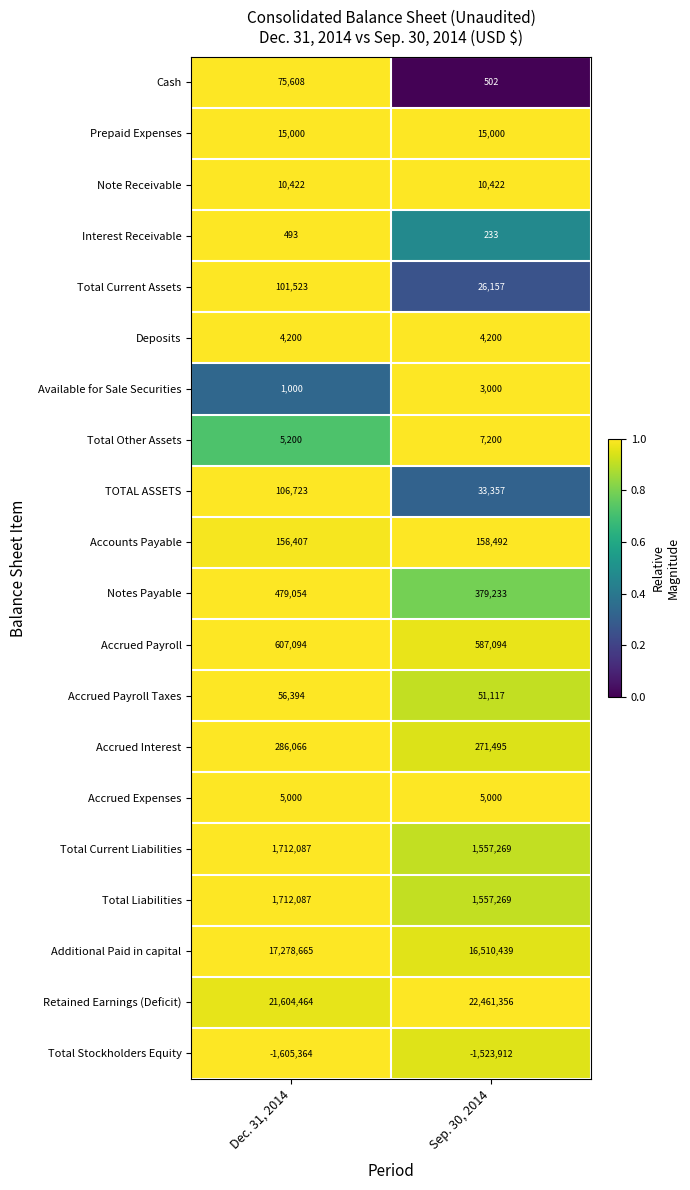

What is the difference between the Total Stockholders Equity values at Sep. 30, 2014 and Dec. 31, 2014?

81452